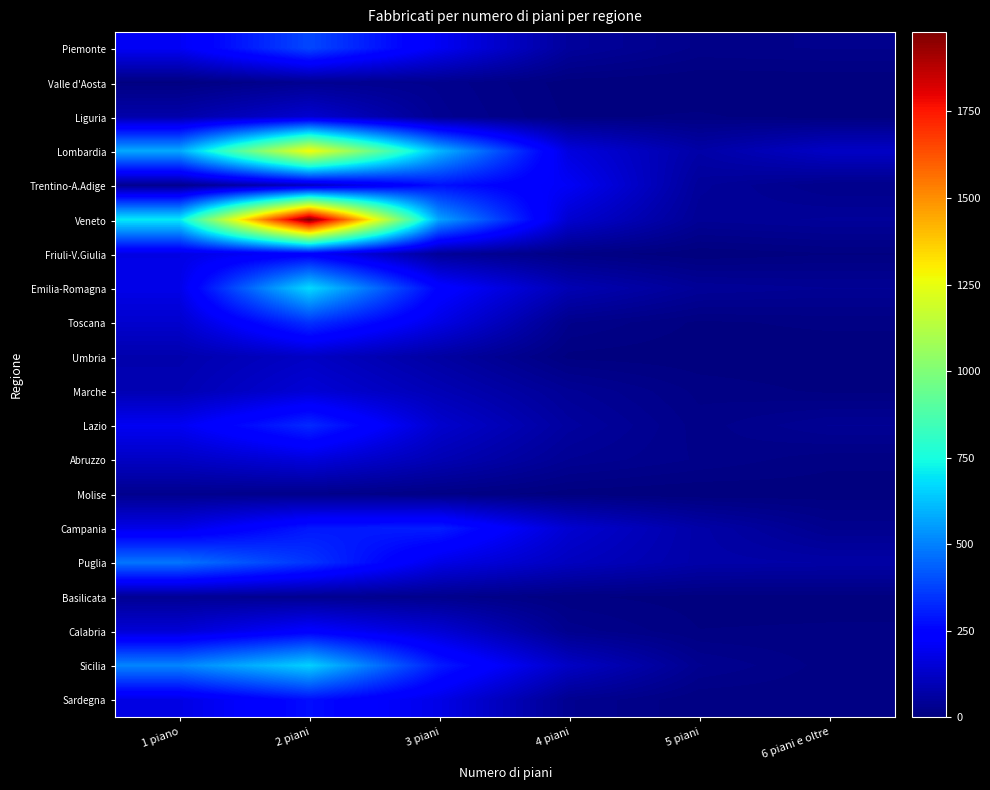

Rank the series by their maximum value, from lowest to highest.

Molise, Valle d'Aosta, Basilicata, Umbria, Liguria, Marche, Abruzzo, Friuli-V.Giulia, Calabria, Sardegna, Trentino-A.Adige, Campania, Lazio, Toscana, Piemonte, Puglia, Sicilia, Emilia-Romagna, Lombardia, Veneto